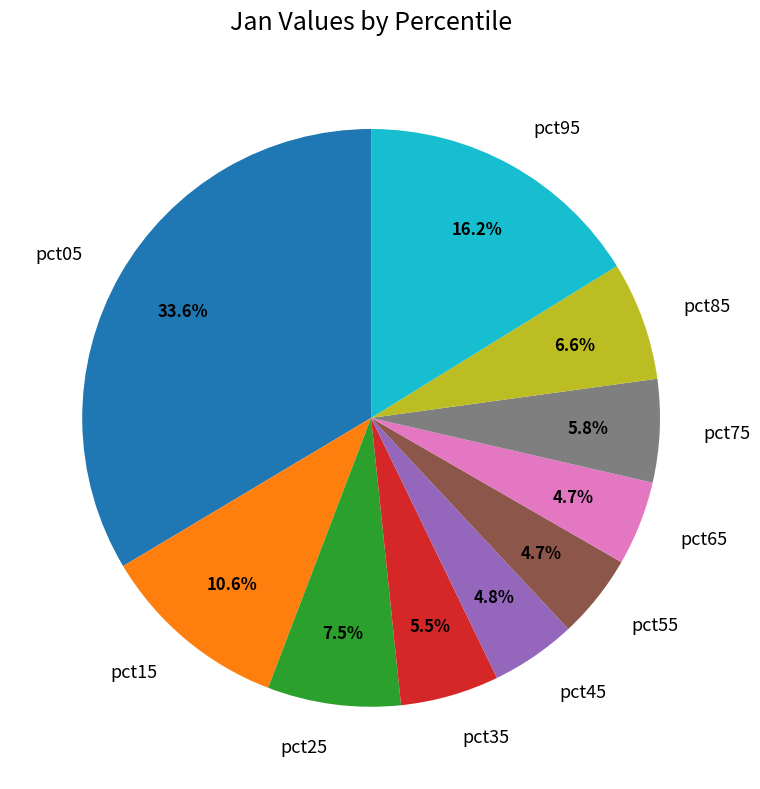

To the nearest percent, what is the difference between the pct85 and pct75 slice percentages?

1%